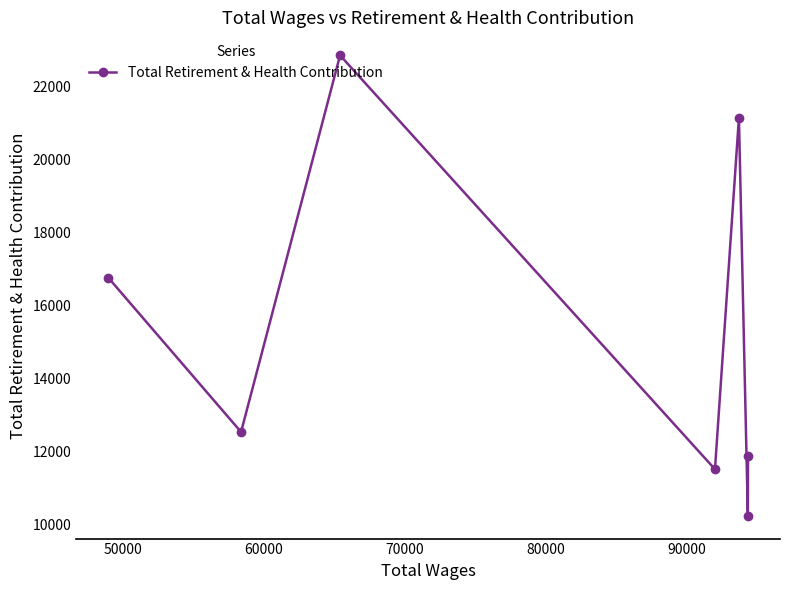

What is the difference between the maximum and second lowest values?

11354